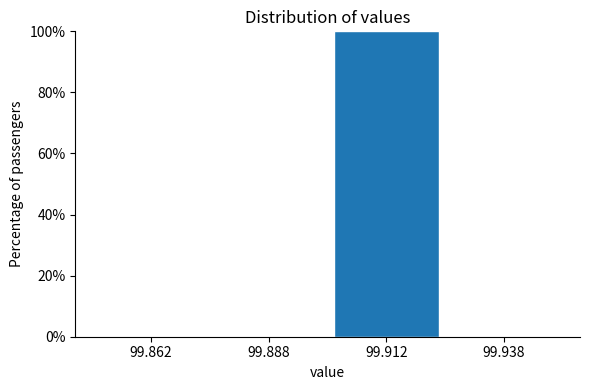

Reading right to left, transcribe all the data shown in this chart.

99.938=0	99.912=100	99.888=0	99.862=0